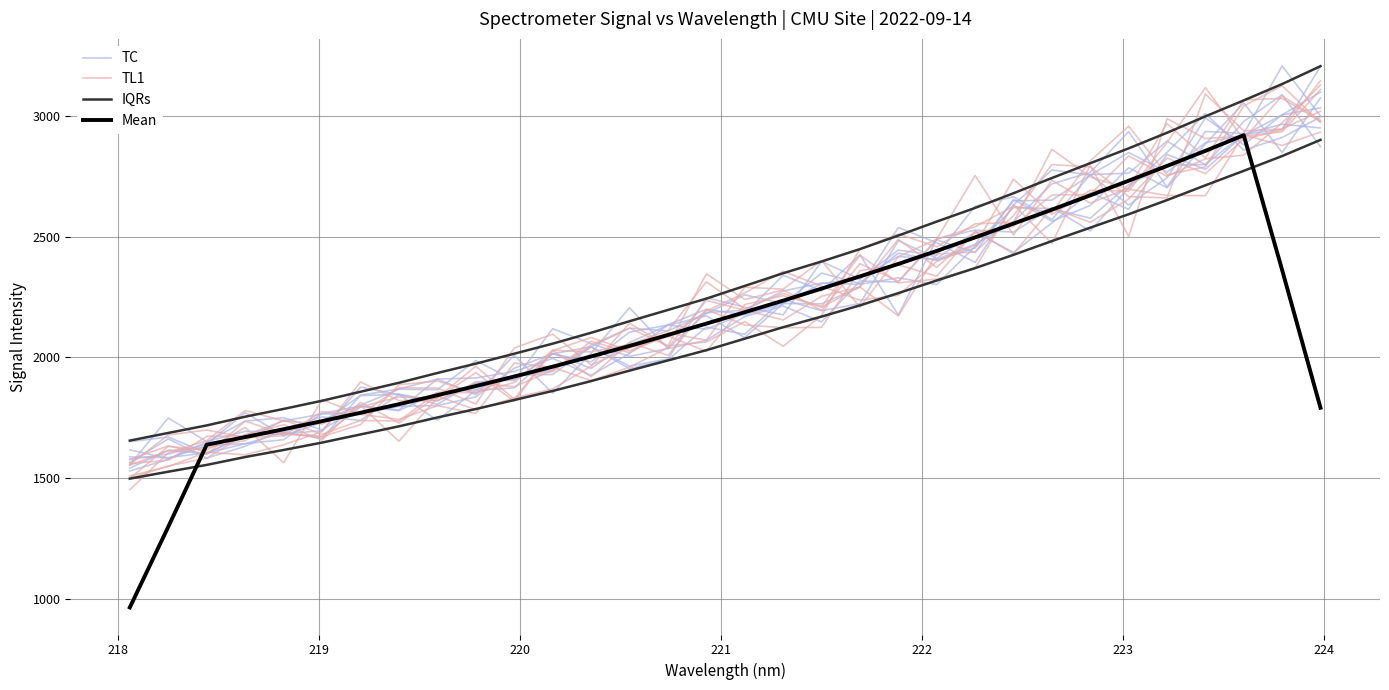

How many times do IQRs and TL1 cross each other?

6